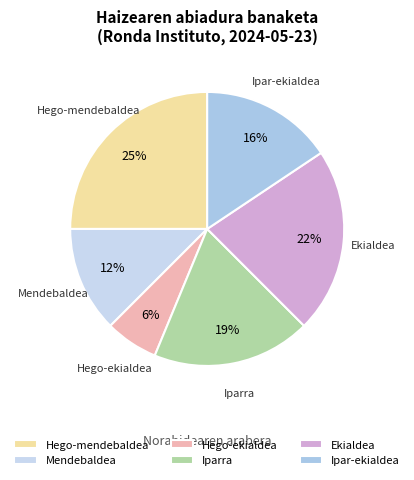

To the nearest percent, what percentage of the pie is Iparra?

19%